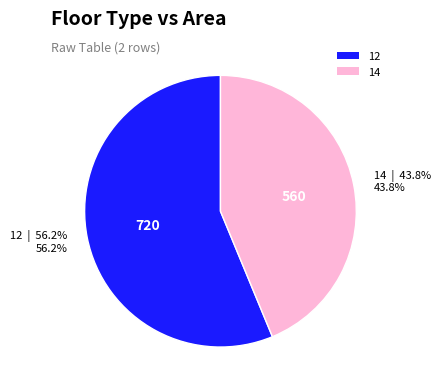

Which category has the biggest portion of the pie?

12